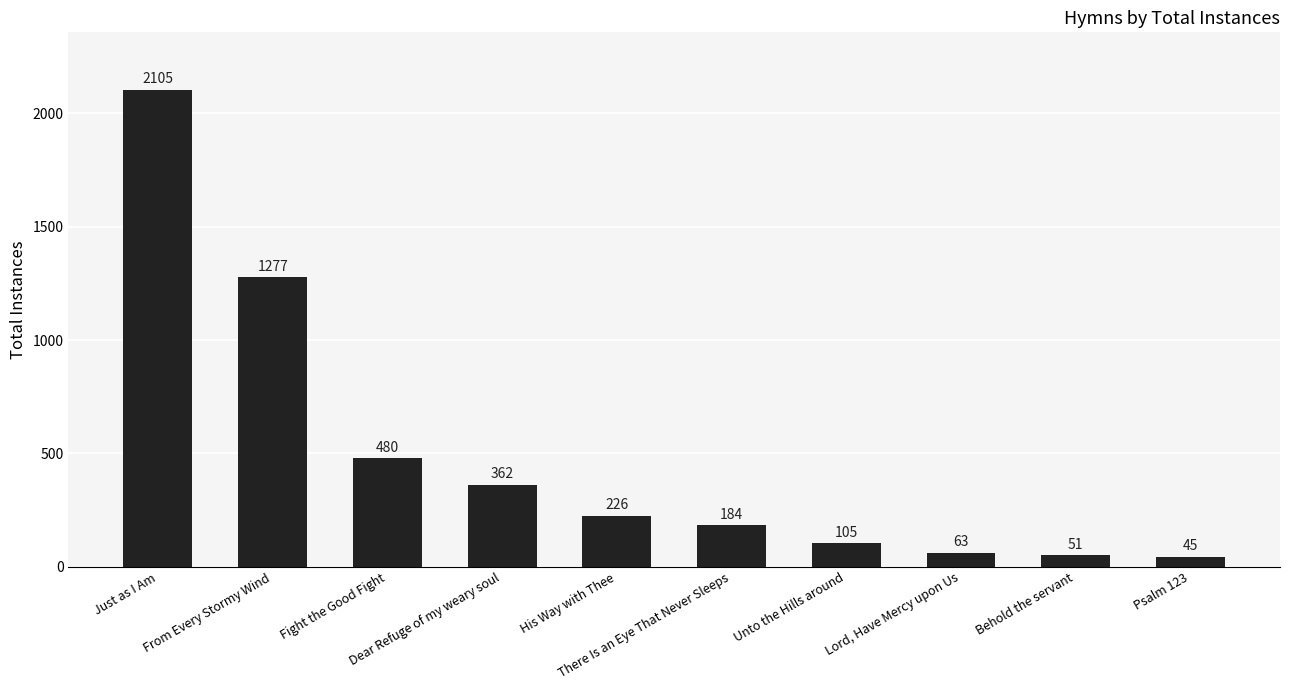

What is the sum of the values at From Every Stormy Wind and Just as I Am?

3382